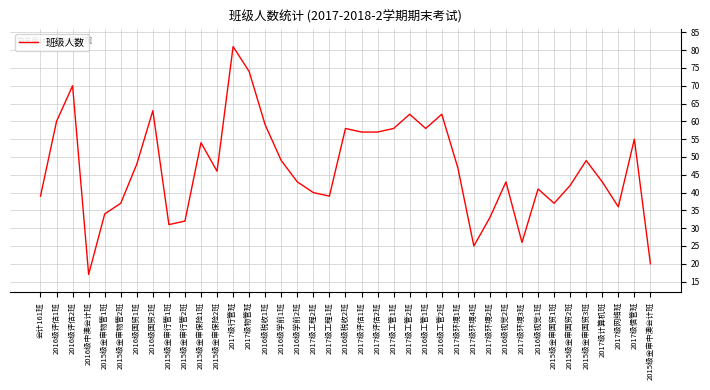

What is the difference between the values at 2017级网络班 and 2015级金审国贸1班?

1